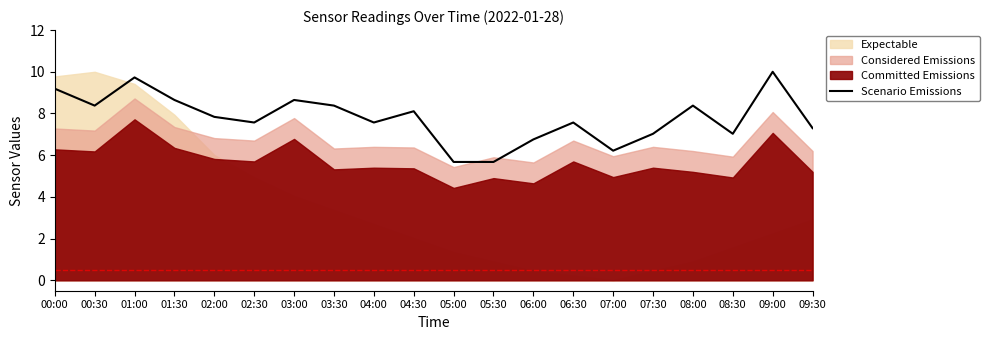

Does the chart display data point markers on the line(s)?

No